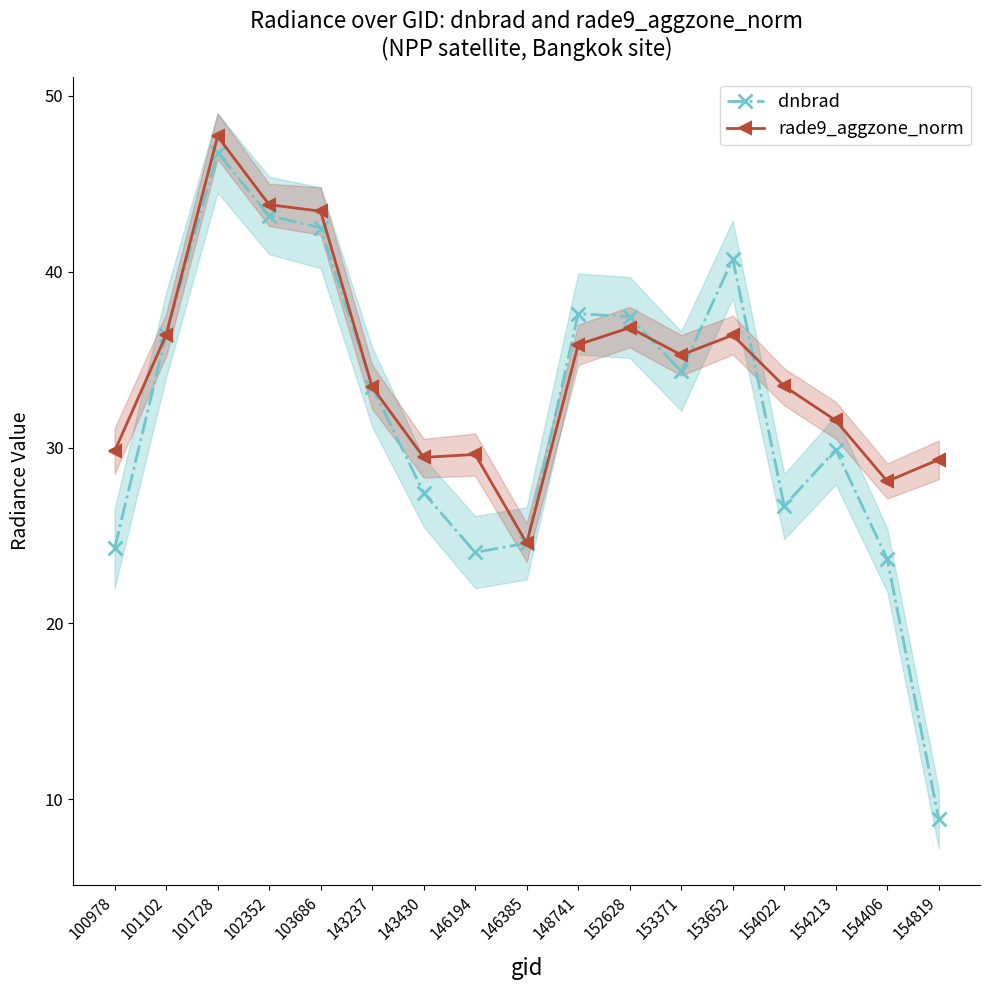

Does the chart have visible grid lines?

No